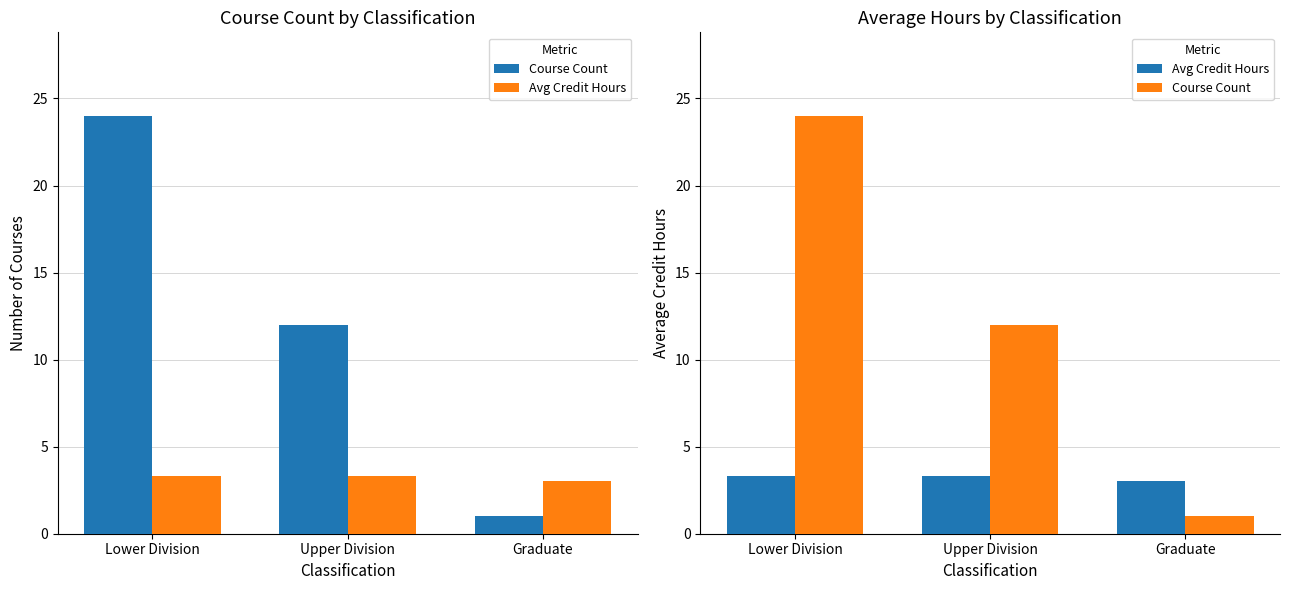

What value does the Avg Credit Hours series have at Graduate?

3.0